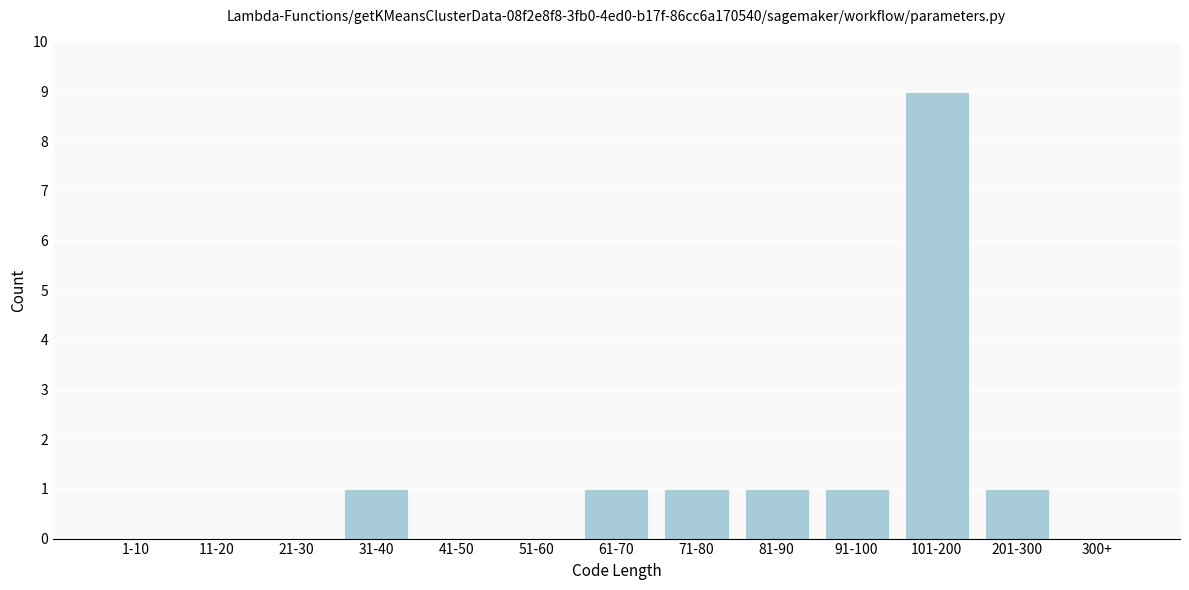

Reading left to right, list all the values displayed in this chart.

1-10=0	11-20=0	21-30=0	31-40=1	41-50=0	51-60=0	61-70=1	71-80=1	81-90=1	91-100=1	101-200=9	201-300=1	300+=0